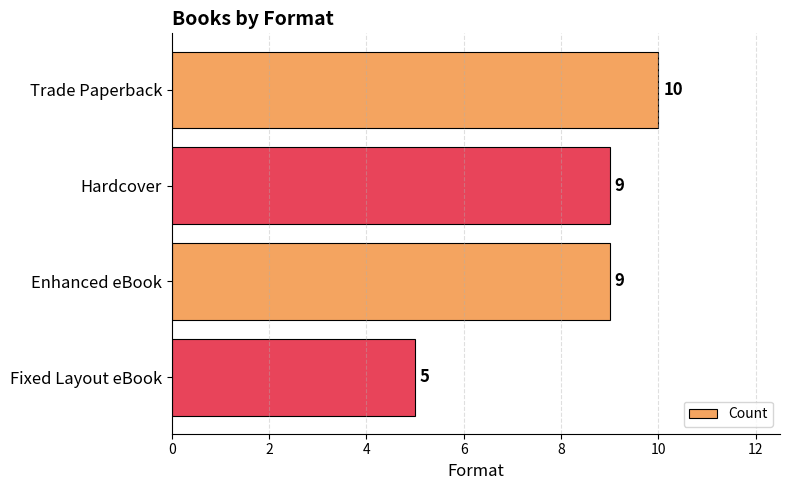

What is the sum of all values?

33